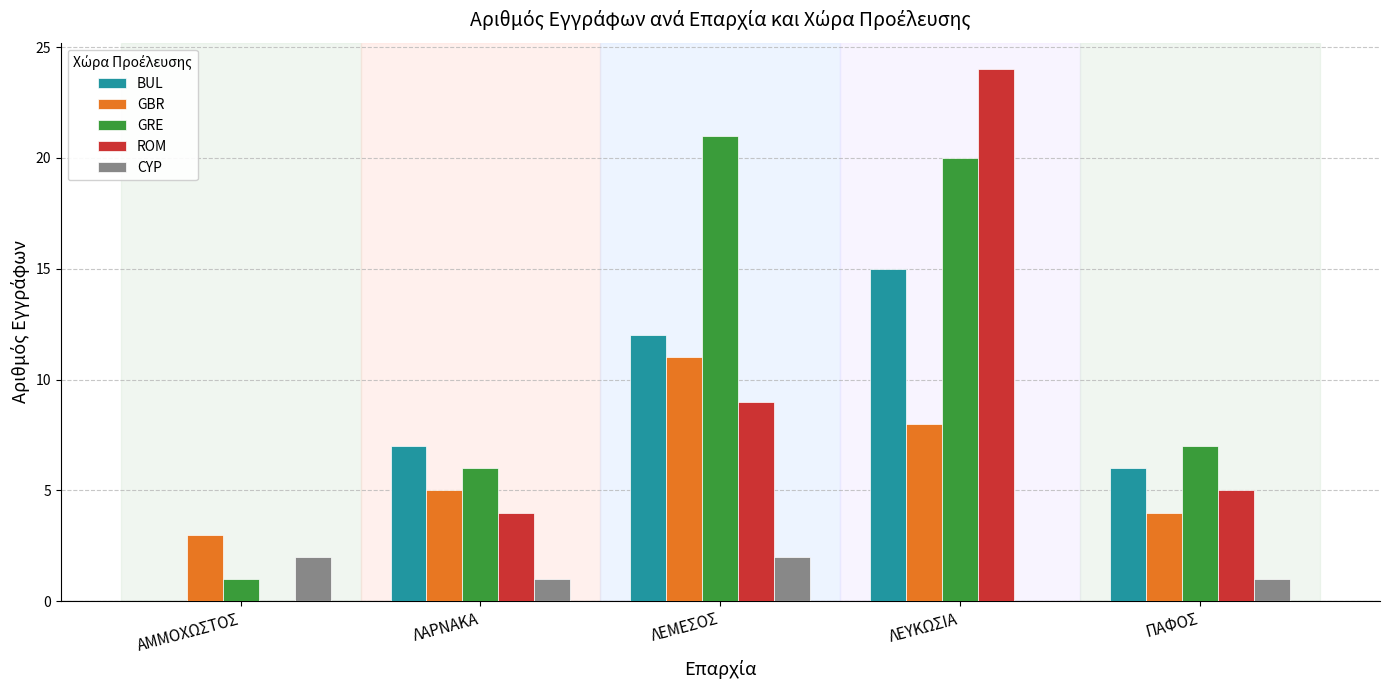

At which category is the sum across all series the highest?

ΛΕΥΚΩΣΙΑ